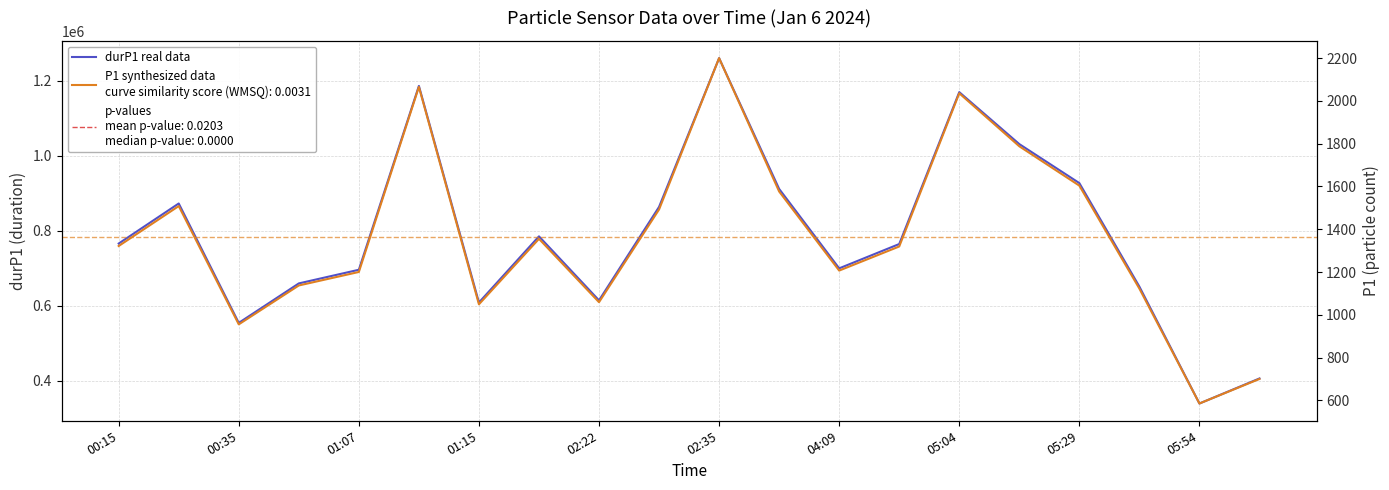

What are all the series names shown in the legend?

durP1 (real data), P1 (synthesized data)